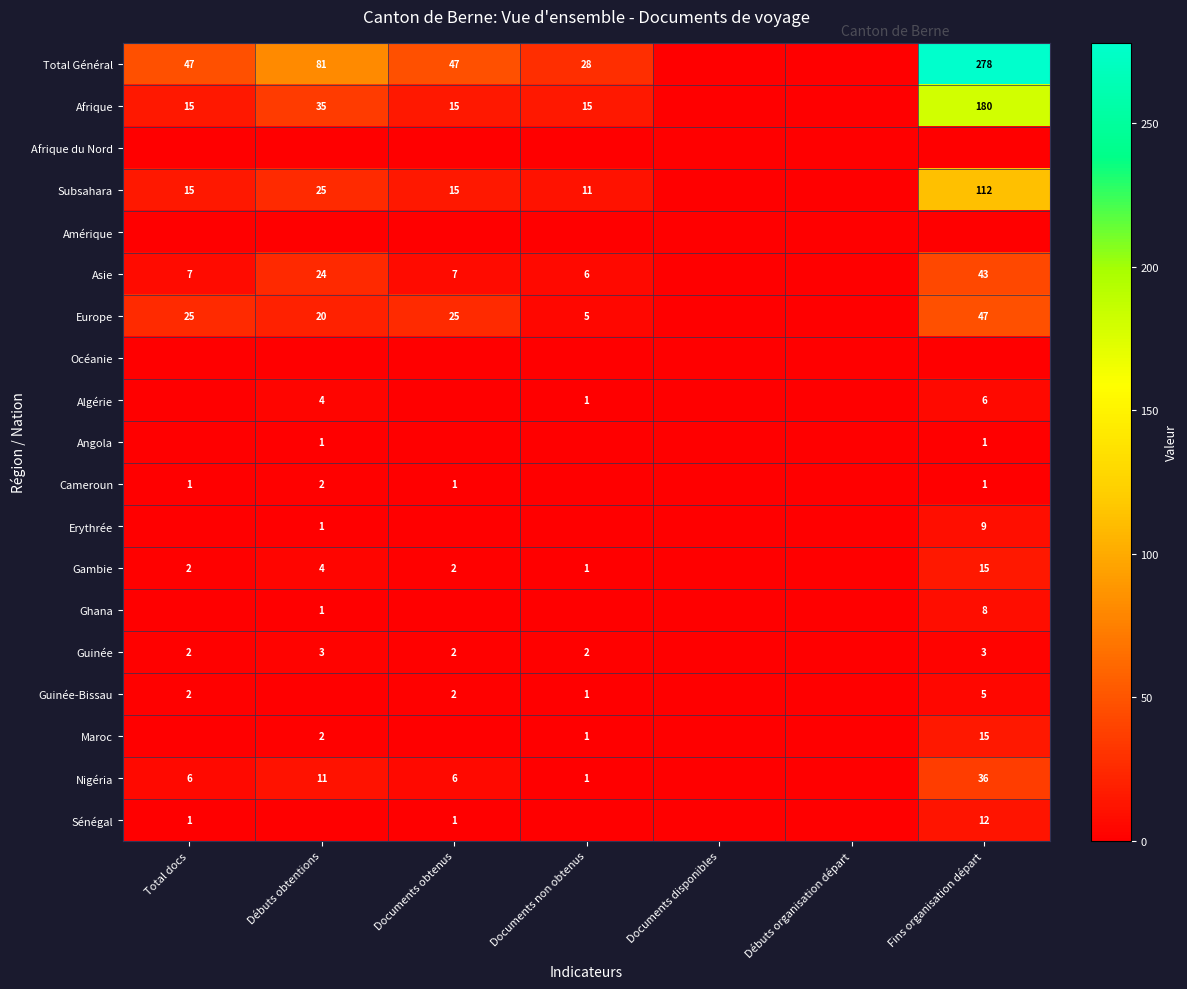

The value of Ghana at Fins organisation départ is 14. True or false?

False